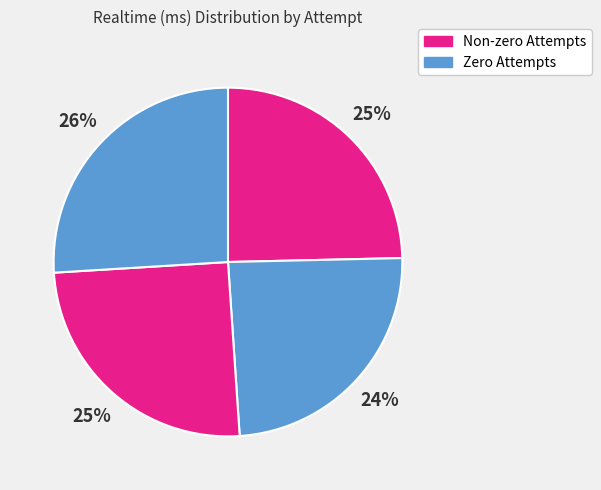

How many slices are in this pie chart?

4